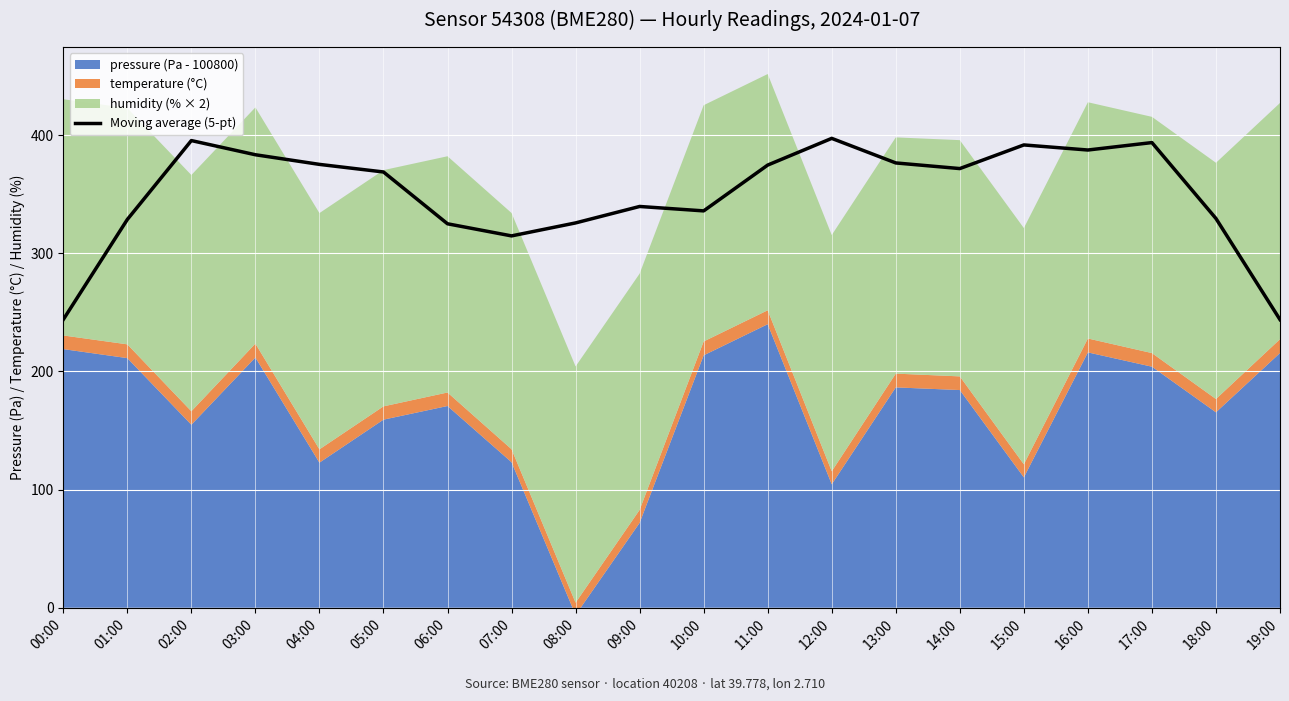

Is it true that the value at 06:00 is 325.0?

True